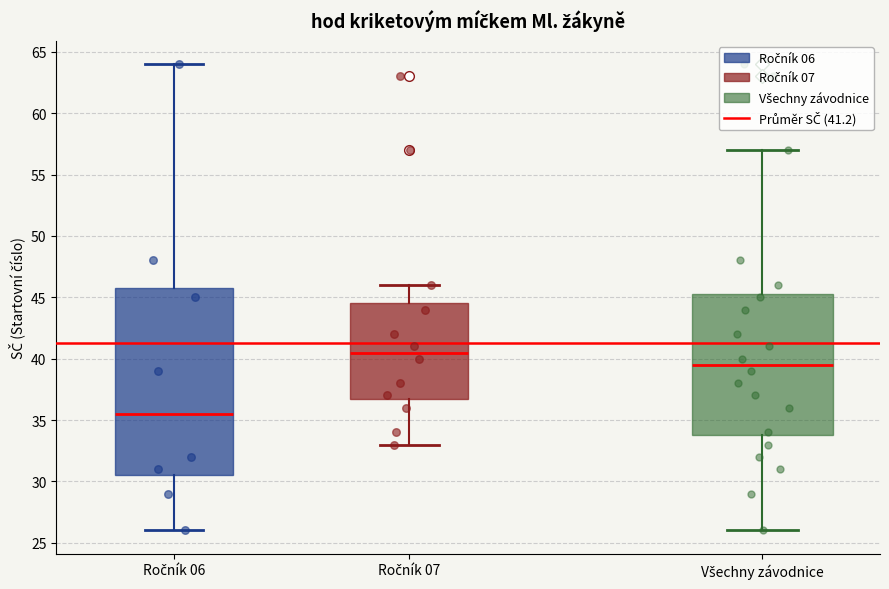

Which box's median line is the lowest?

Ročník 06